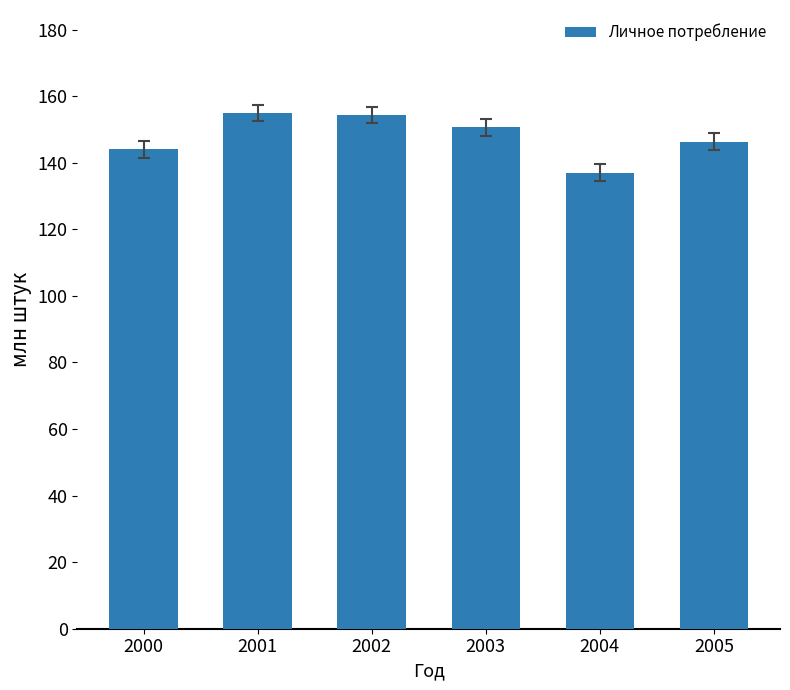

Which category has the lowest value across all series?

2004